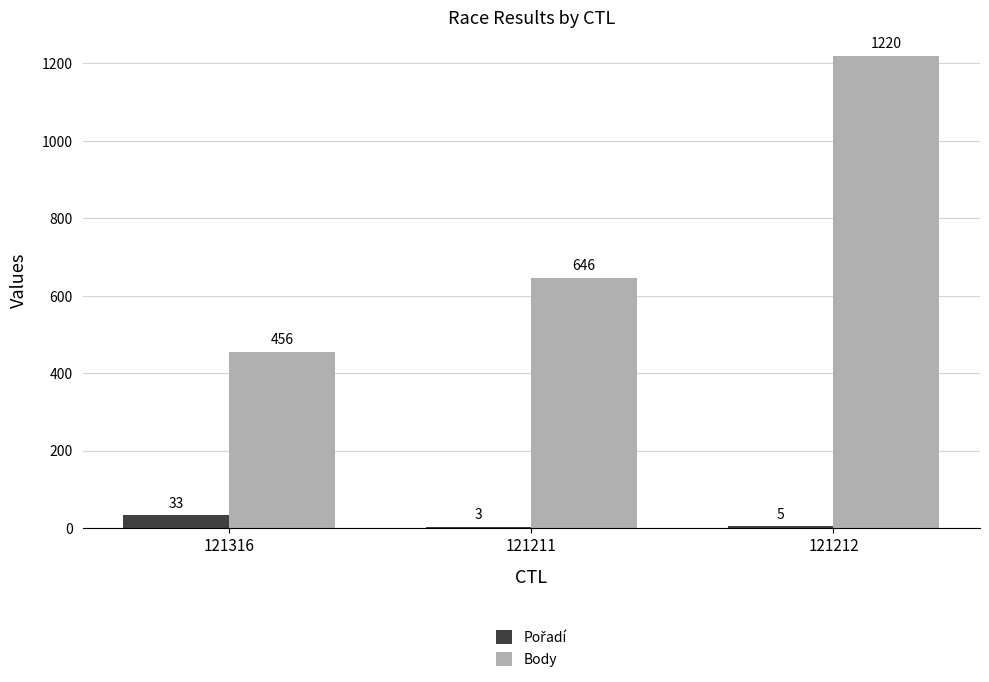

What is the approximate value of Body at 121316?

456